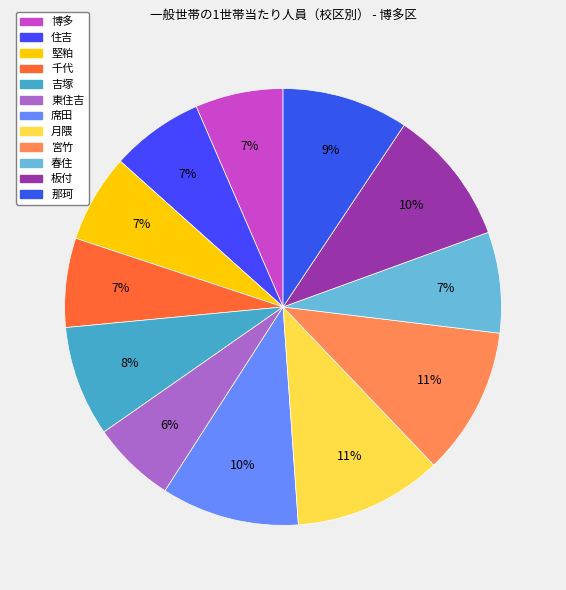

To the nearest percent, what is the combined percentage of 春住 and 千代?

14%